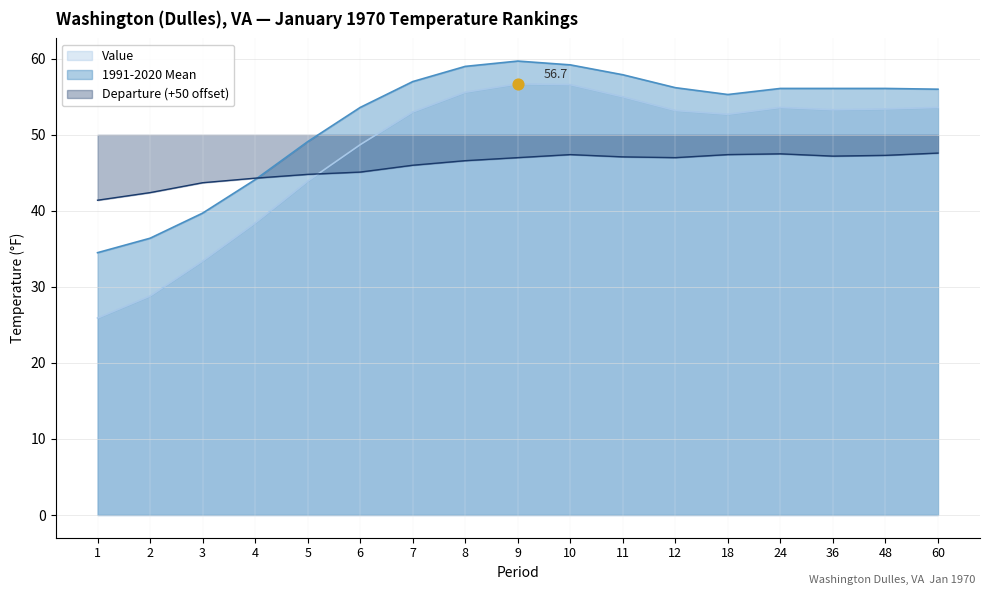

Which series has the largest total across all categories?

1991-2020 Mean